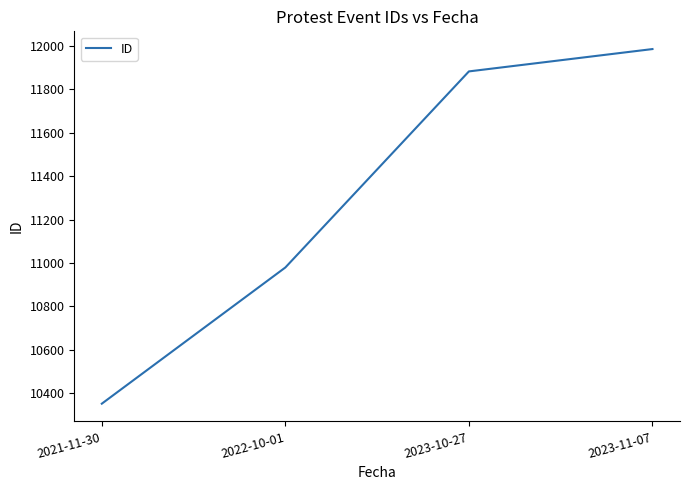

How many lines are shown in the chart?

1